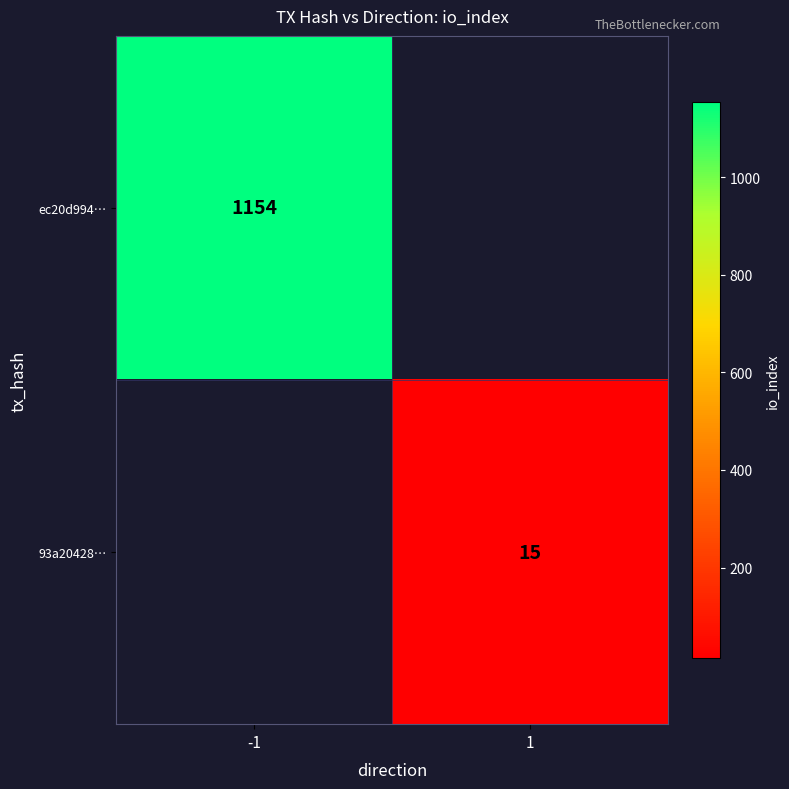

The ec20d994… series shows 1154 at -1. True or false?

True